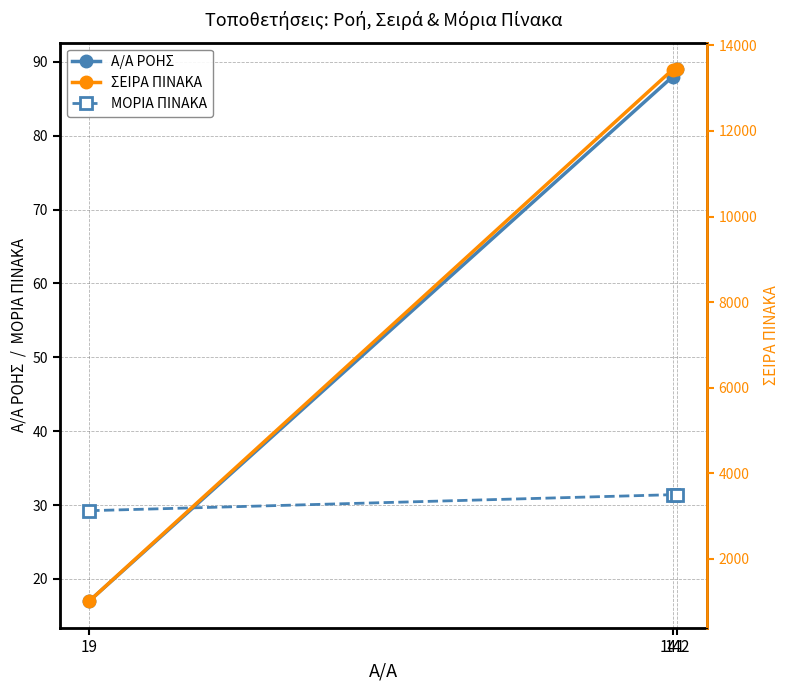

Which series has the largest total across all categories?

ΣΕΙΡΑ ΠΙΝΑΚΑ